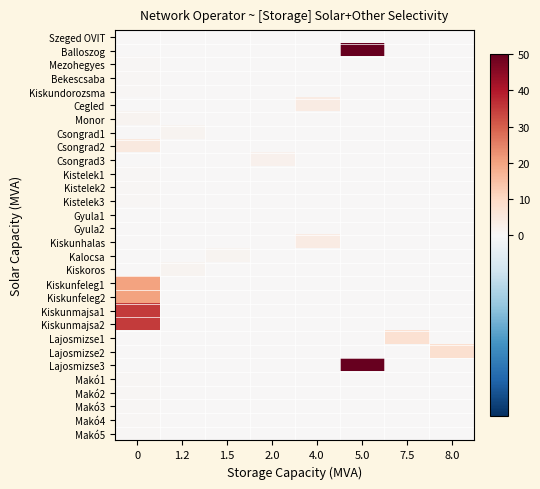

Between 2.0 and 4.0, which series saw the biggest shift?

Cegled